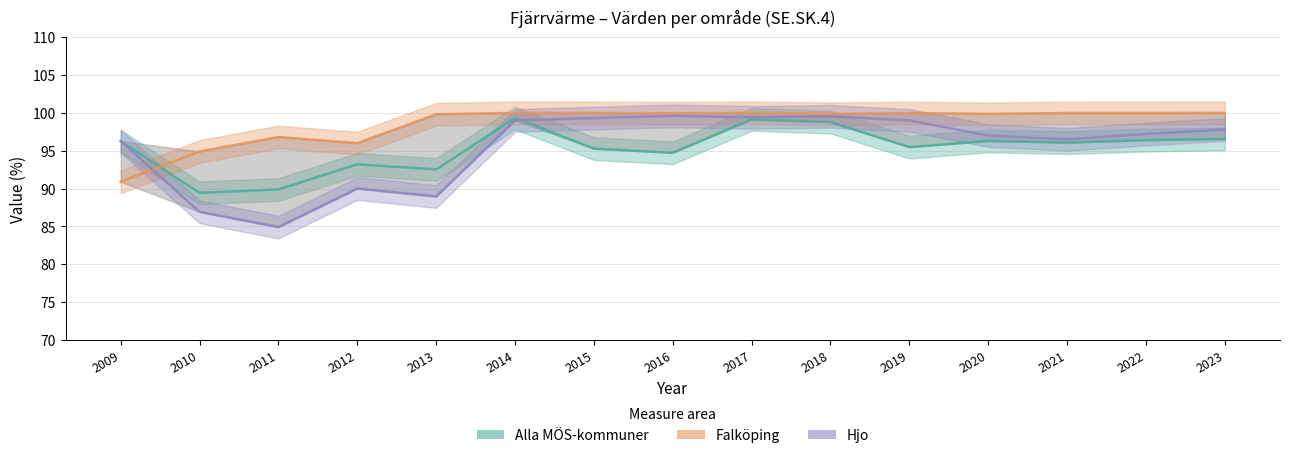

How many data points does each series have?

15